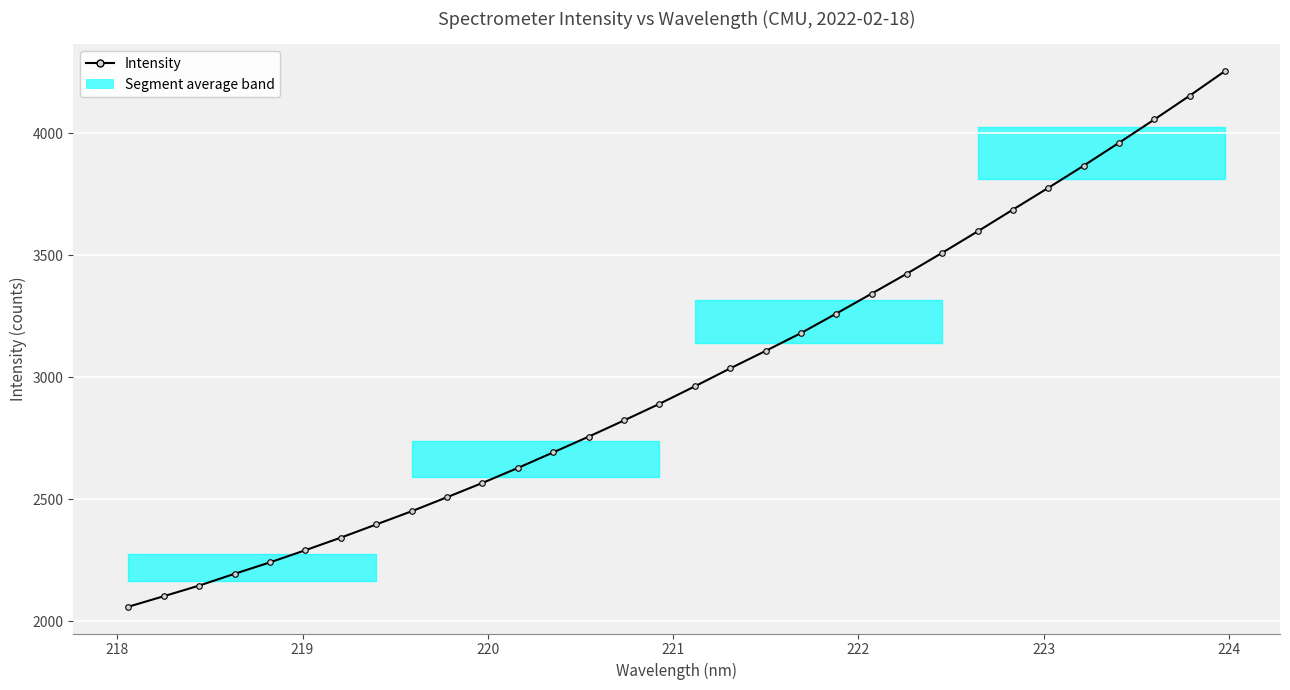

What is the greatest value displayed?

4255.2